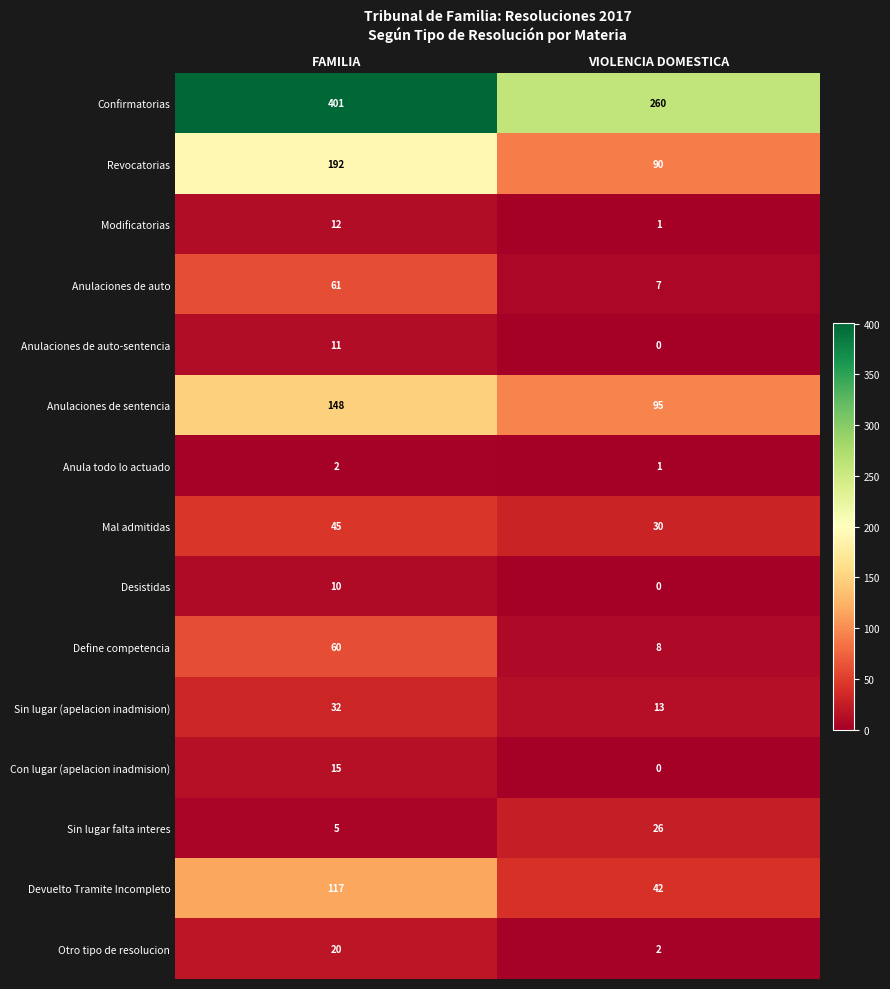

At which category is the sum across all series the highest?

FAMILIA